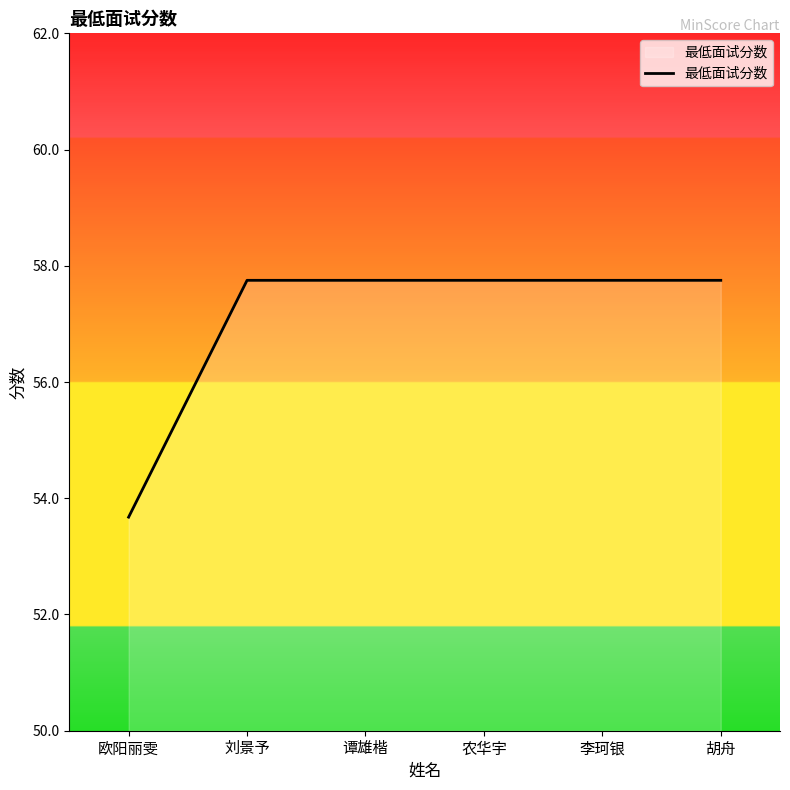

True or false: the data has more than 2 interior local peaks.

False